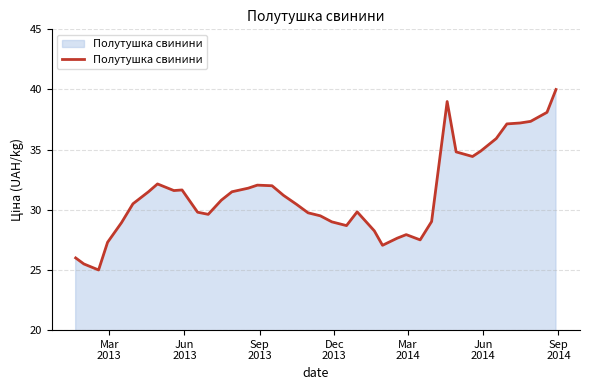

What is the difference between the maximum and minimum values?

15.0